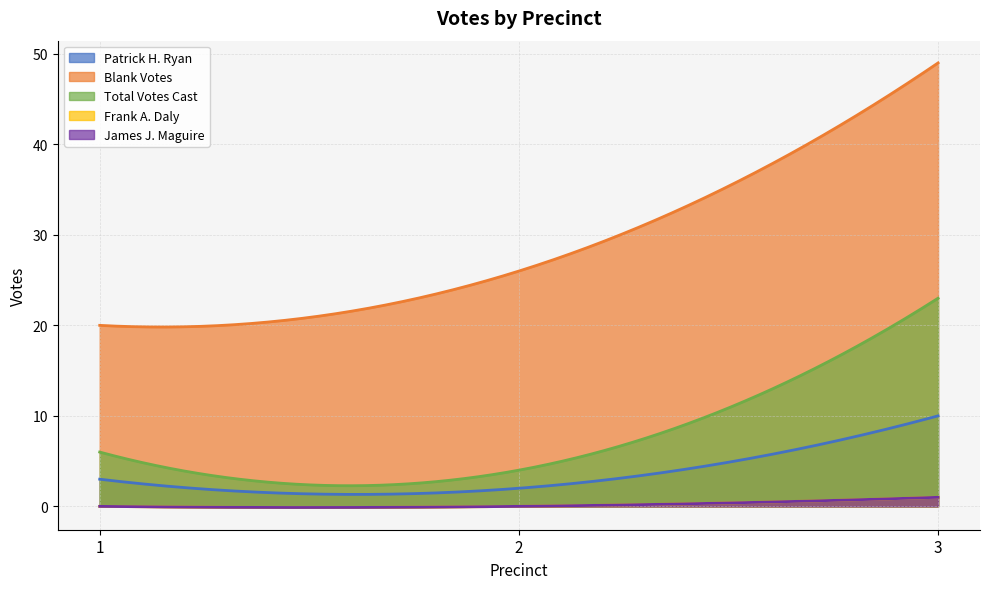

At how many categories does at least one series exceed 26?

1